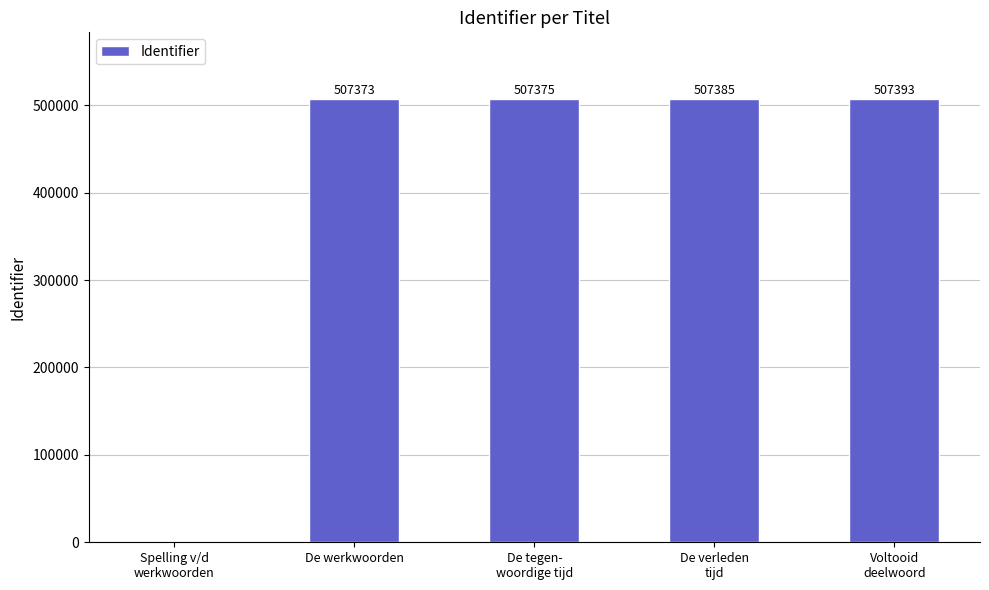

What is the sum of all values?

2029526